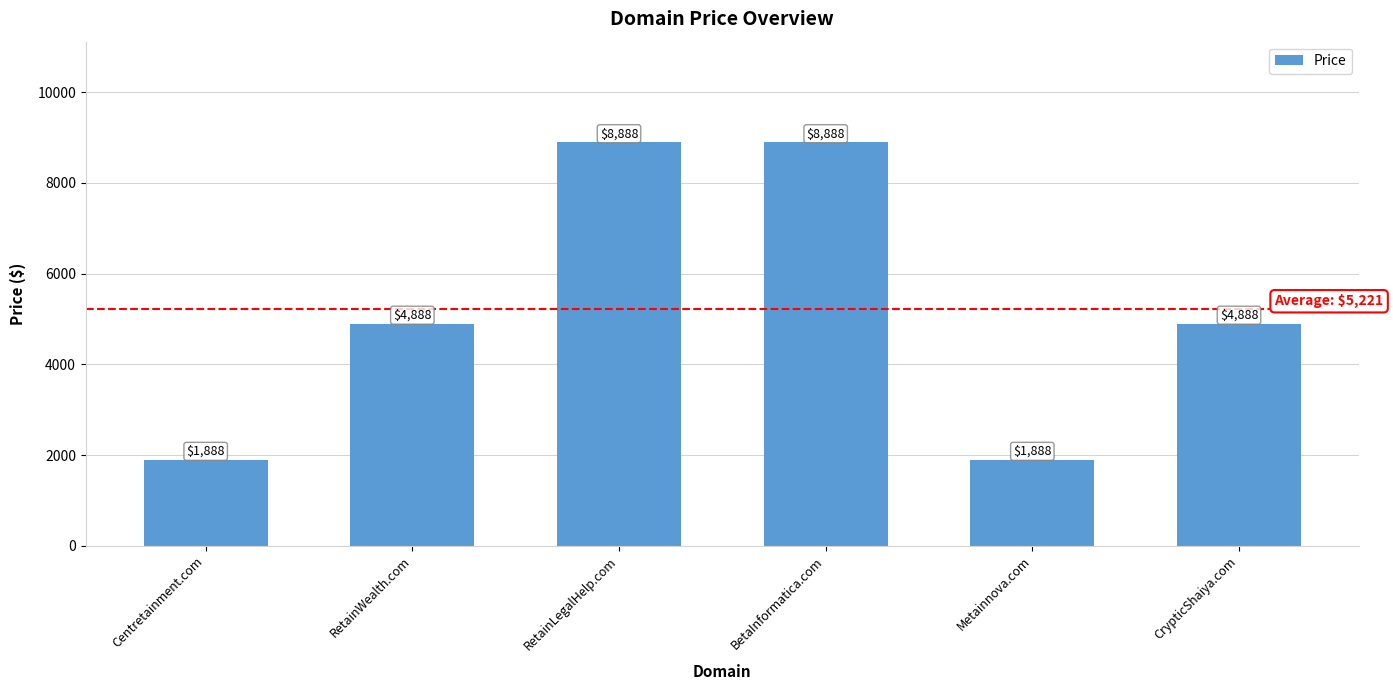

What is the sum of the values at BetaInformatica.com and RetainWealth.com?

13776